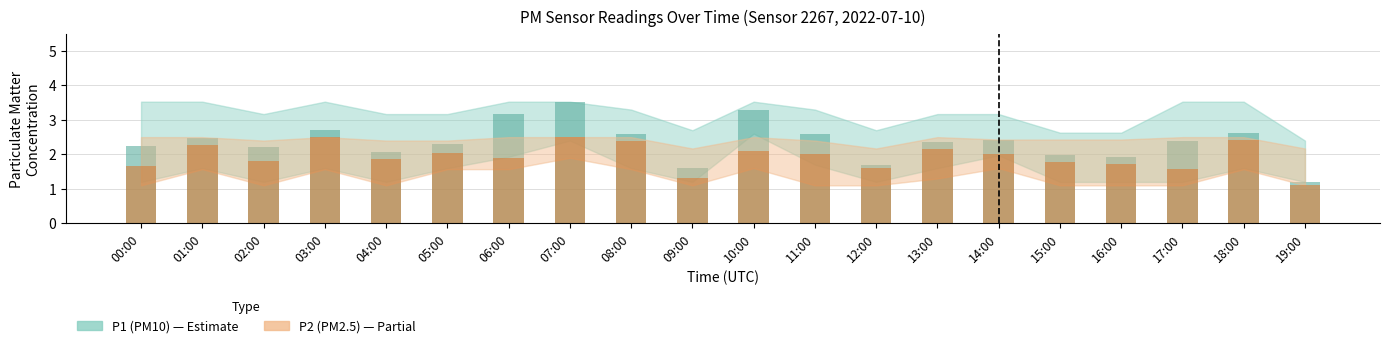

The P2 (PM2.5) series shows 1.1 at 15:00. True or false?

False